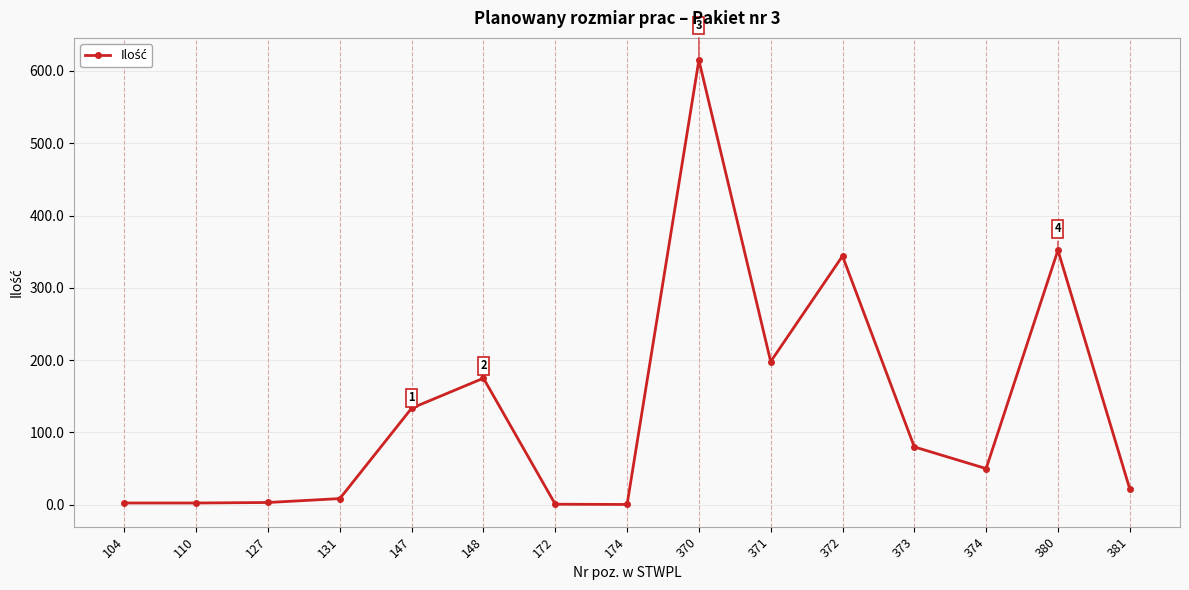

Read the value at 147.

133.6